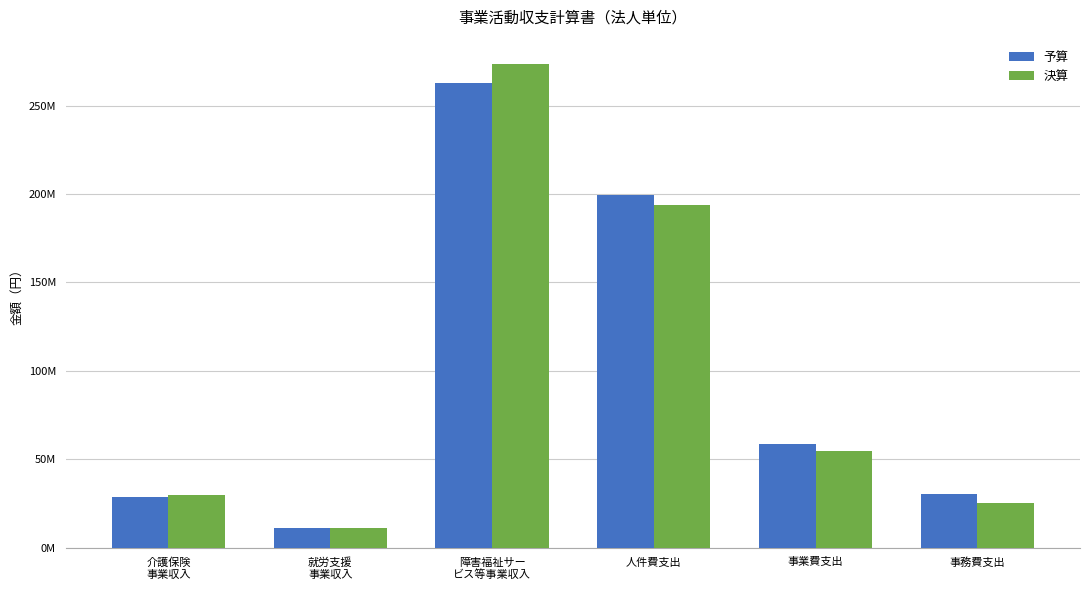

Reading left to right, list all the values displayed in this chart.

予算: 介護保険
事業収入=28650000	就労支援
事業収入=11145000	障害福祉サー
ビス等事業収入=262900000	人件費支出=199340000	事業費支出=58660000	事務費支出=30275000
決算: 介護保険
事業収入=29599888	就労支援
事業収入=11299270	障害福祉サー
ビス等事業収入=273625110	人件費支出=193832399	事業費支出=54847879	事務費支出=25494621